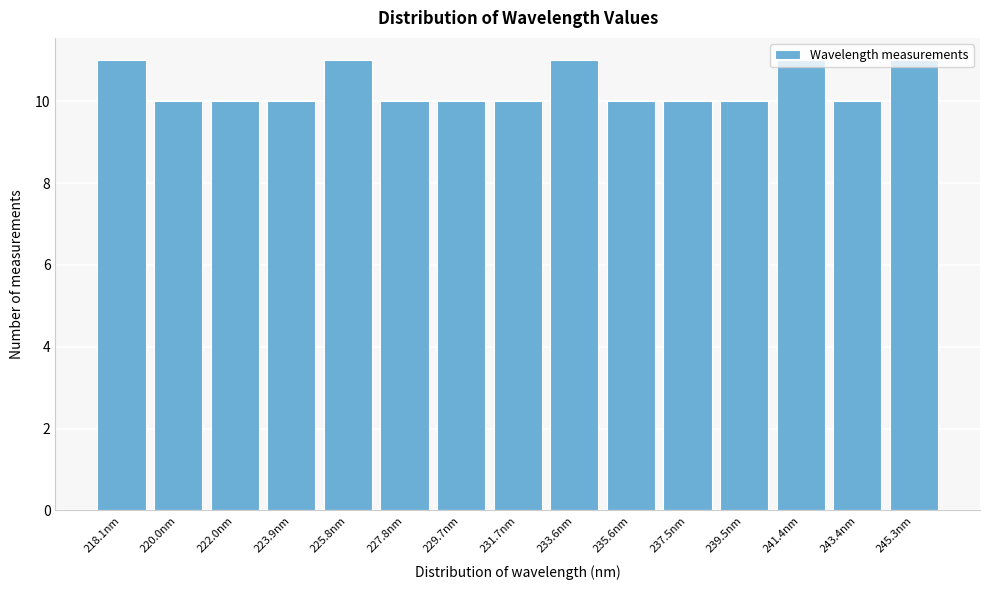

What is the label of the 3rd bar from the left?

222.0nm